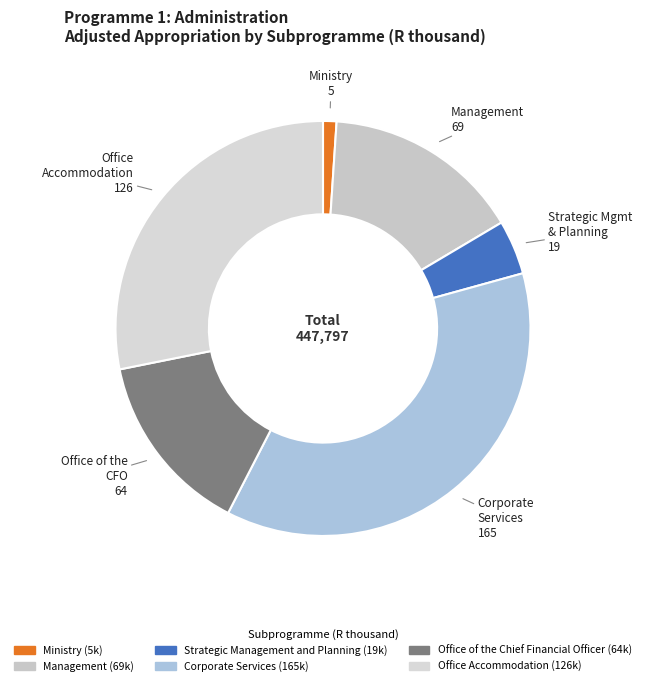

How many slices are in this pie chart?

6